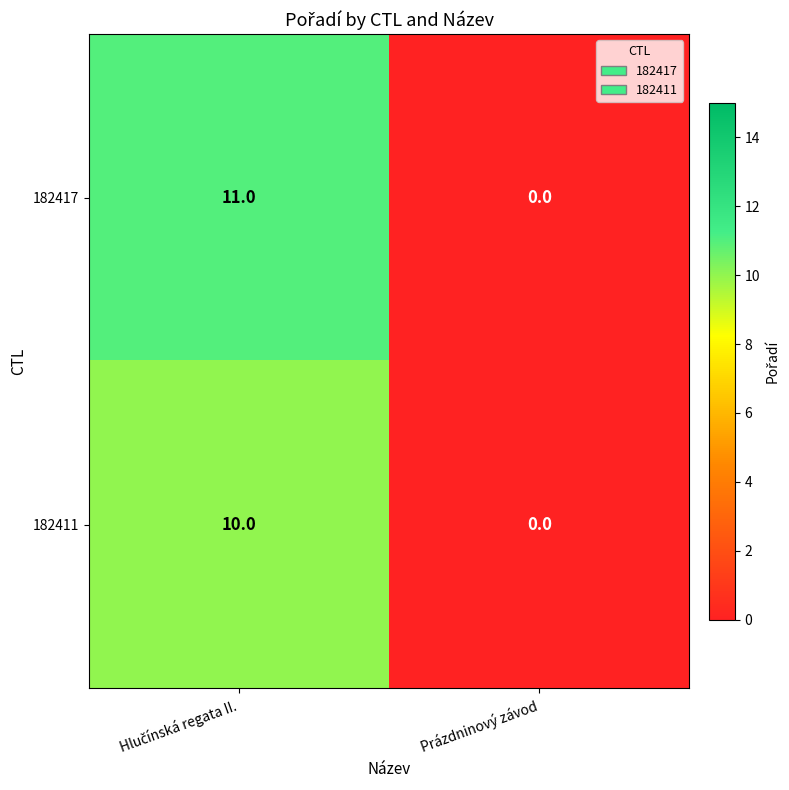

Which series has the widest spread of values?

182417